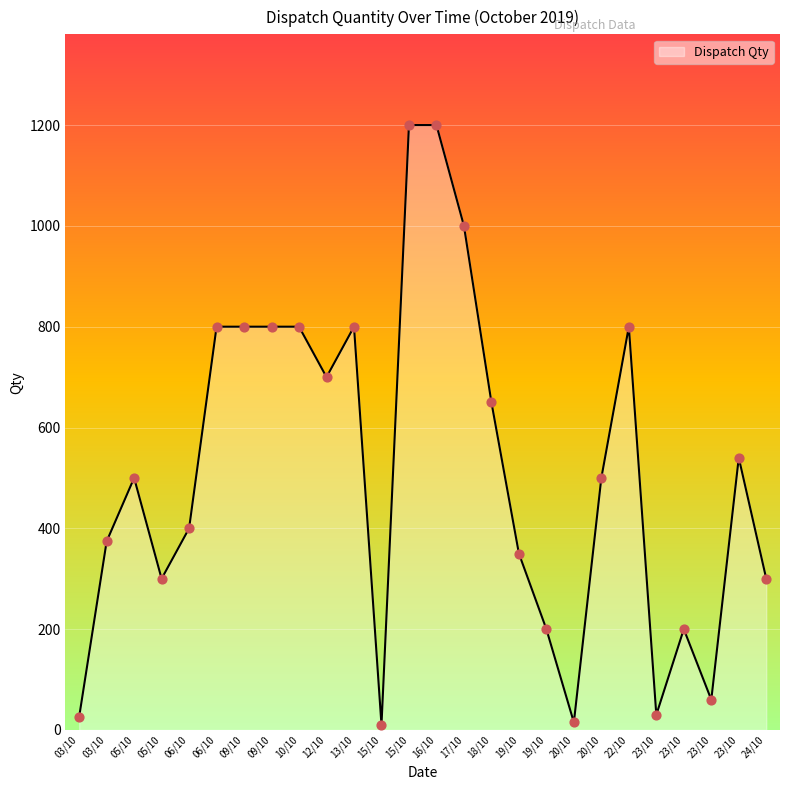

Between 05/10 and 17/10, which is larger?

17/10